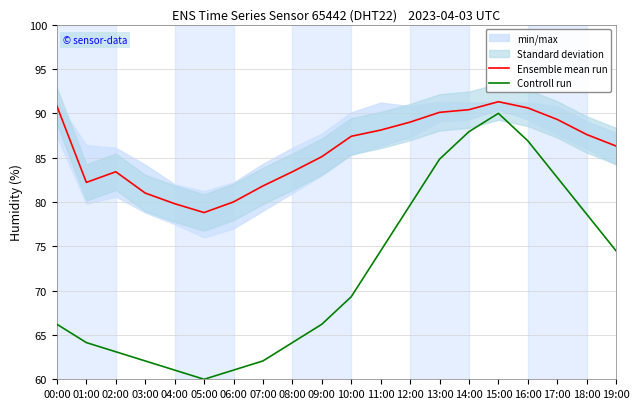

True or false: Ensemble mean run and Controll run intersect in this chart.

False